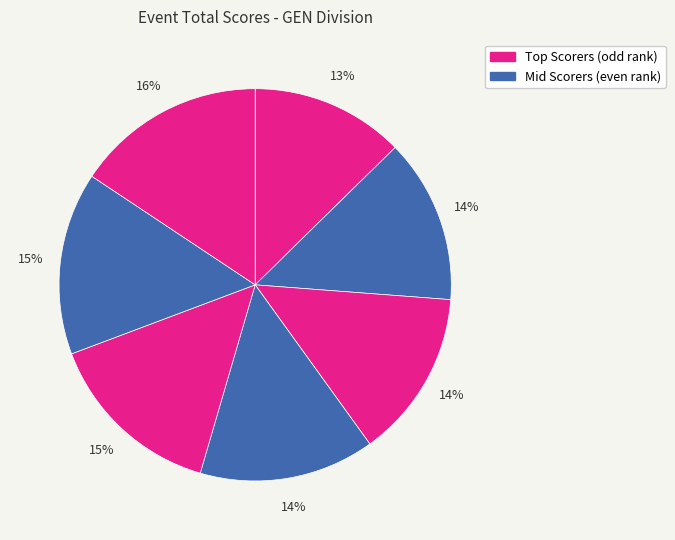

How many slices are in this pie chart?

7